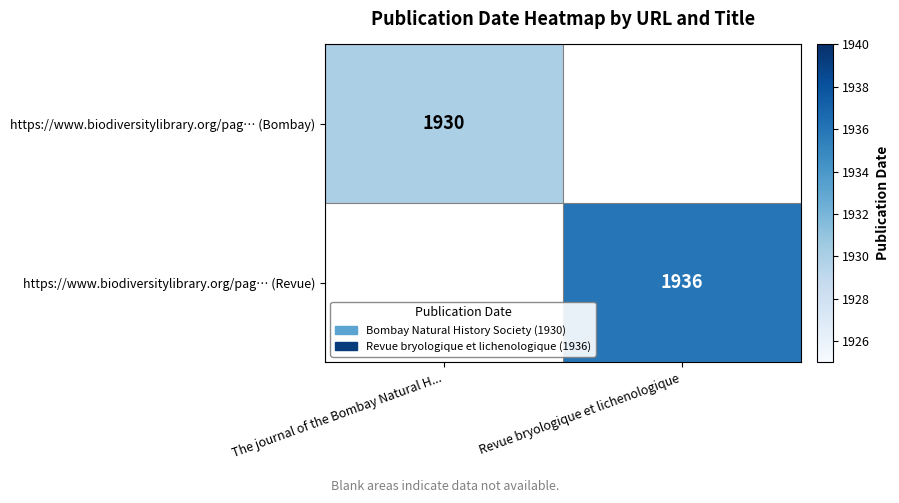

The https://www.biodiversitylibrary.org/pag… (Bombay) series shows 2531 at The journal of the Bombay Natural H.... True or false?

False